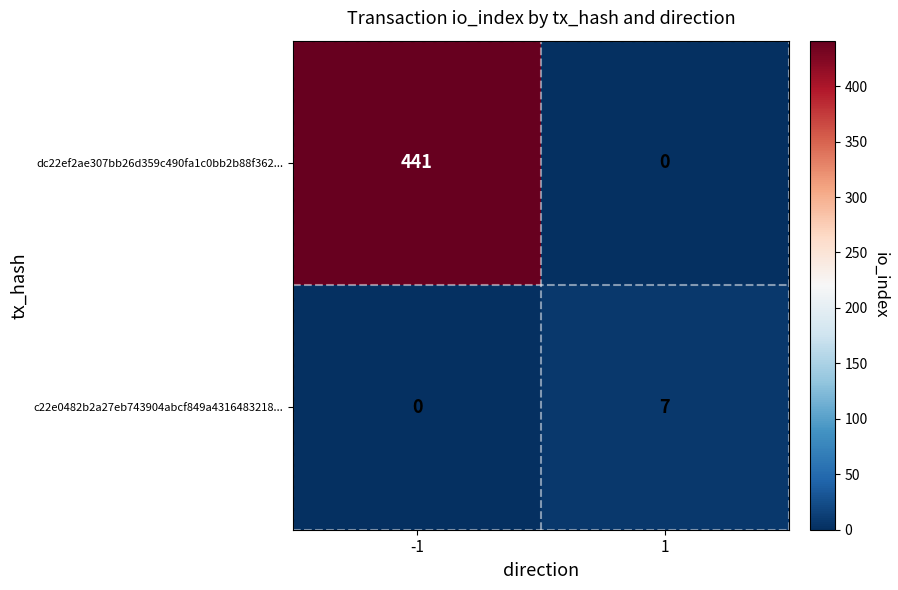

Rank the series by their average value, from highest to lowest.

dc22ef2ae307bb26d359c490fa1c0bb2b88f362..., c22e0482b2a27eb743904abcf849a4316483218...